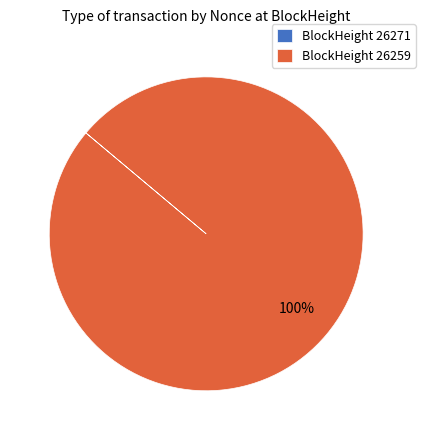

Which slice represents more than half of the pie?

BlockHeight 26259